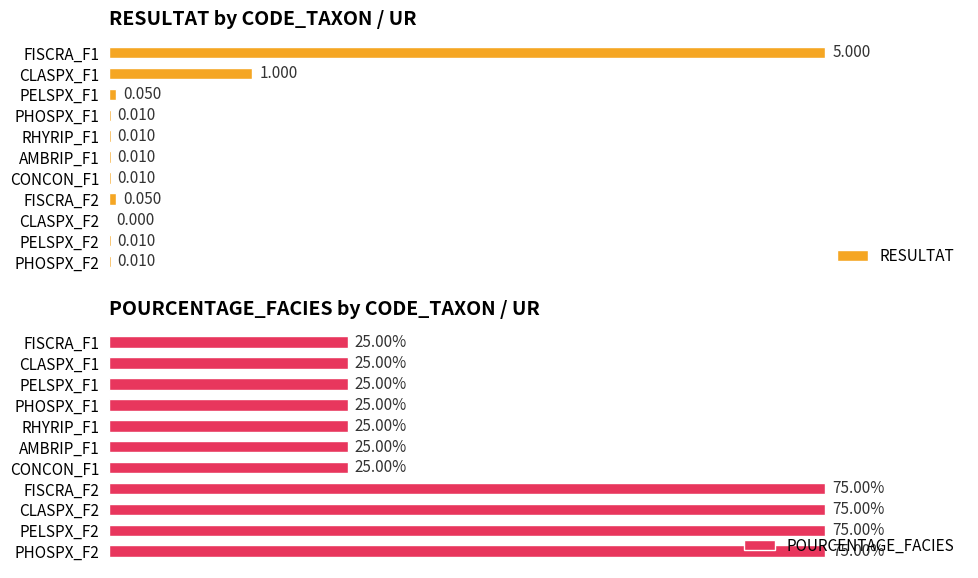

What is the sum of all POURCENTAGE_FACIES values?

475.0